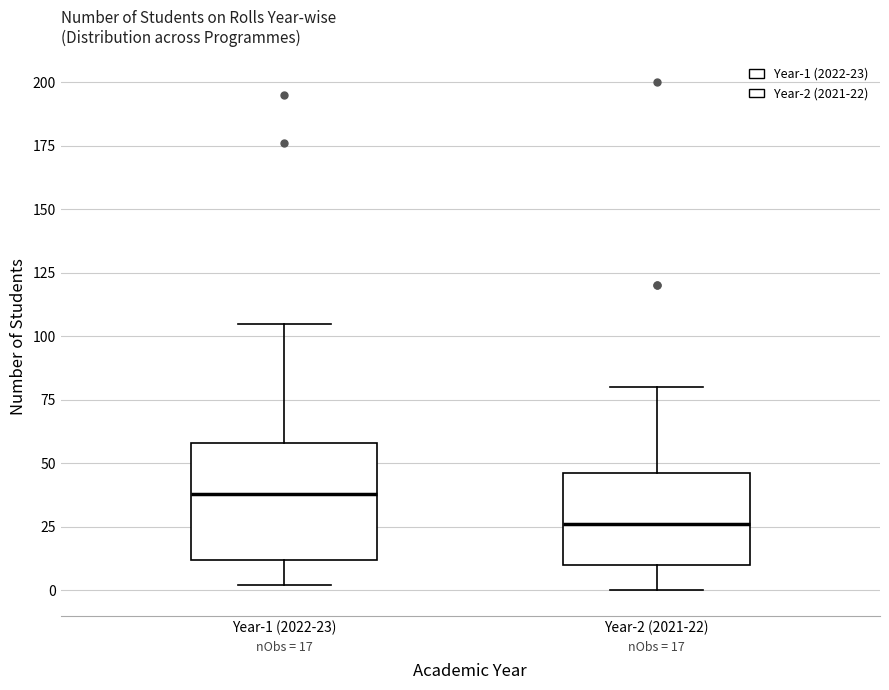

Which box has the highest median line?

Year-1 (2022-23)